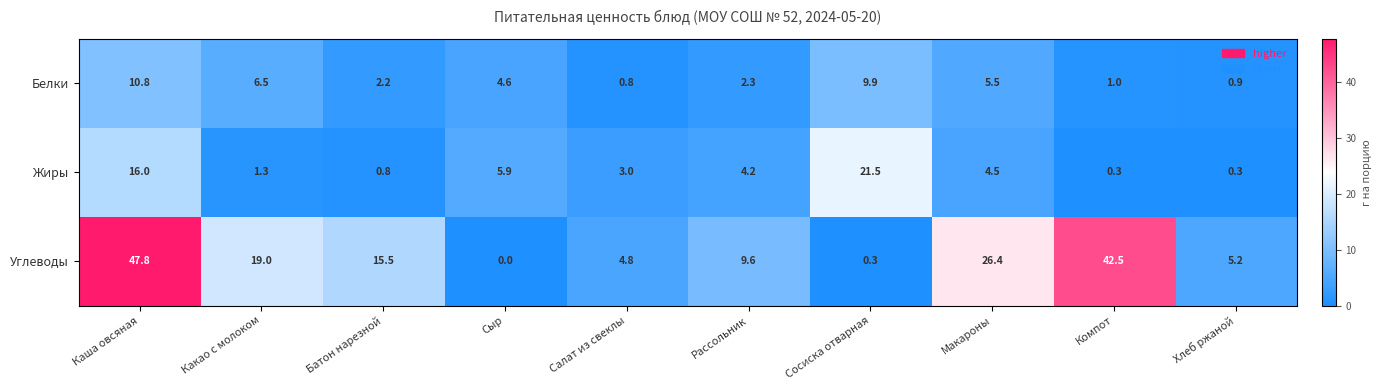

What is the difference between the second highest and second lowest values in the Жиры series?

15.7